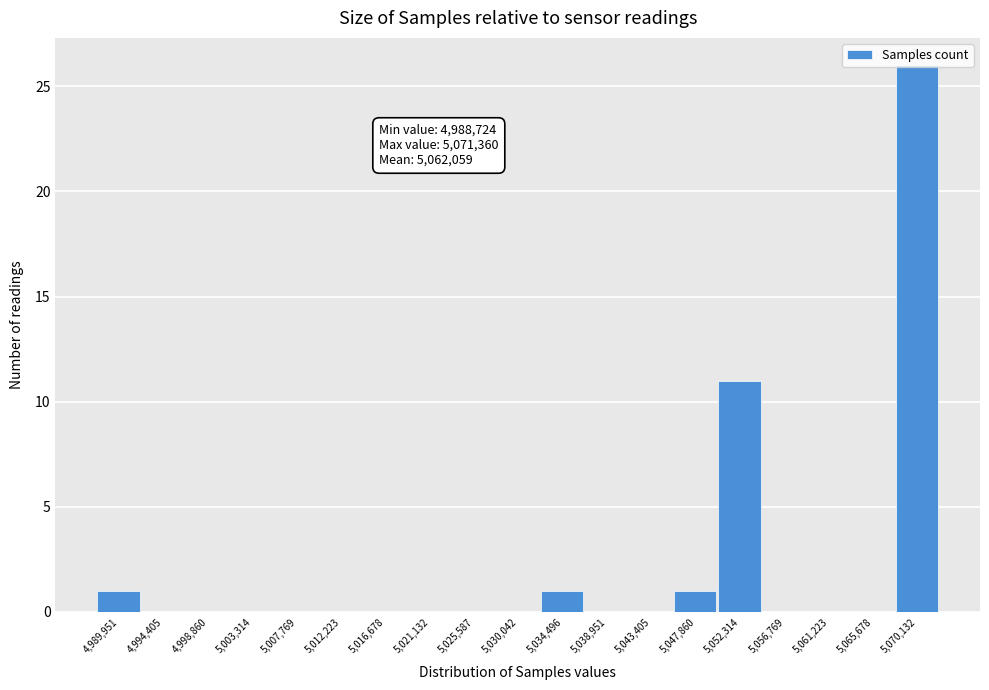

Which range on the x-axis has the tallest bar?

5068000 to 5072500